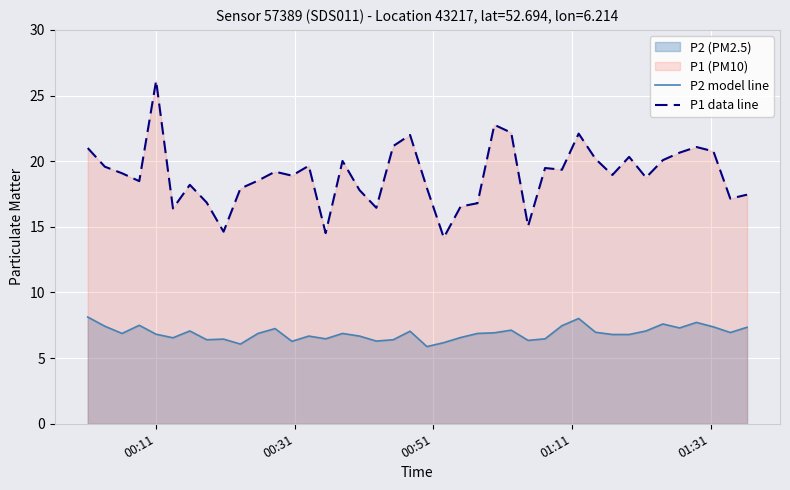

How many lines are shown in the chart?

2